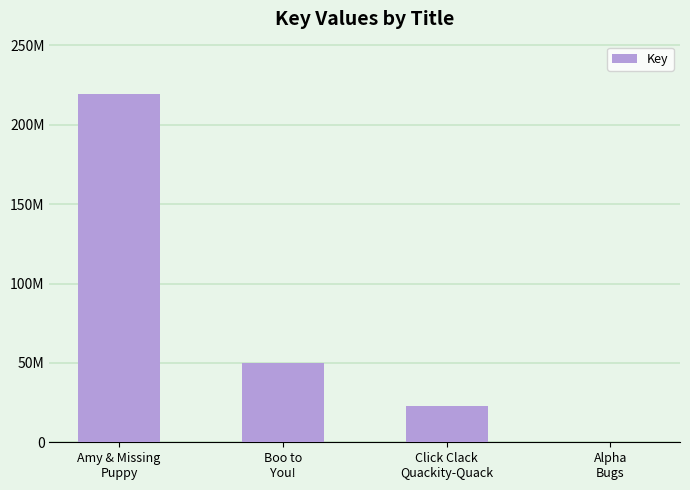

What is the change in value from Click Clack
Quackity-Quack to Alpha
Bugs?

-22447026